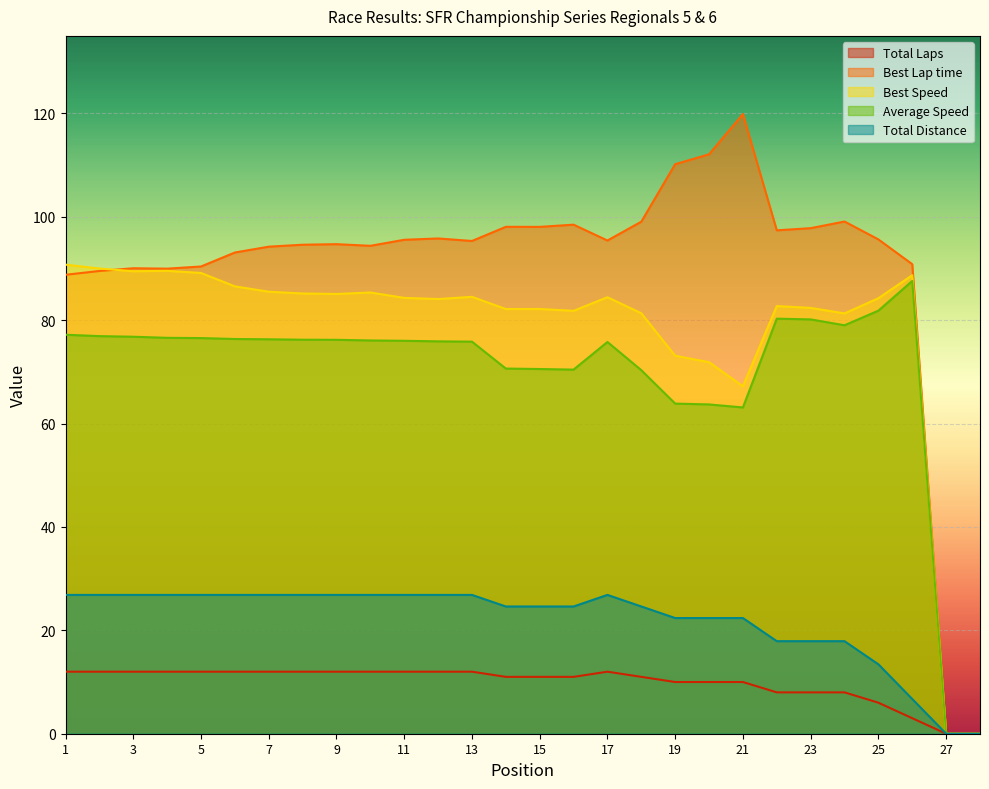

Is it true that Best Lap time equals 62.1 at 3?

False